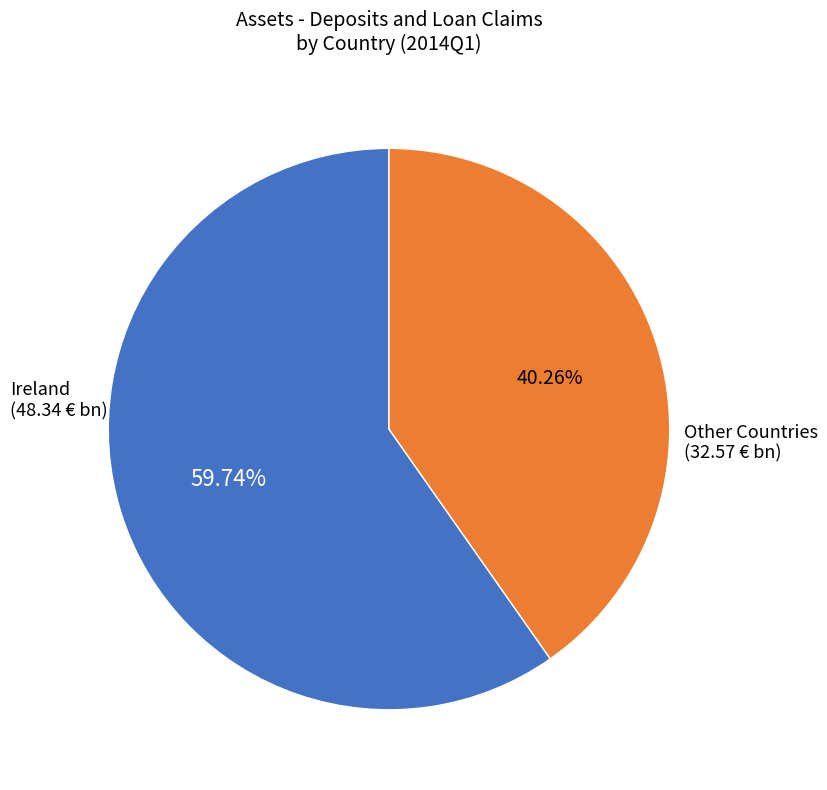

Count the number of slices in the pie.

2